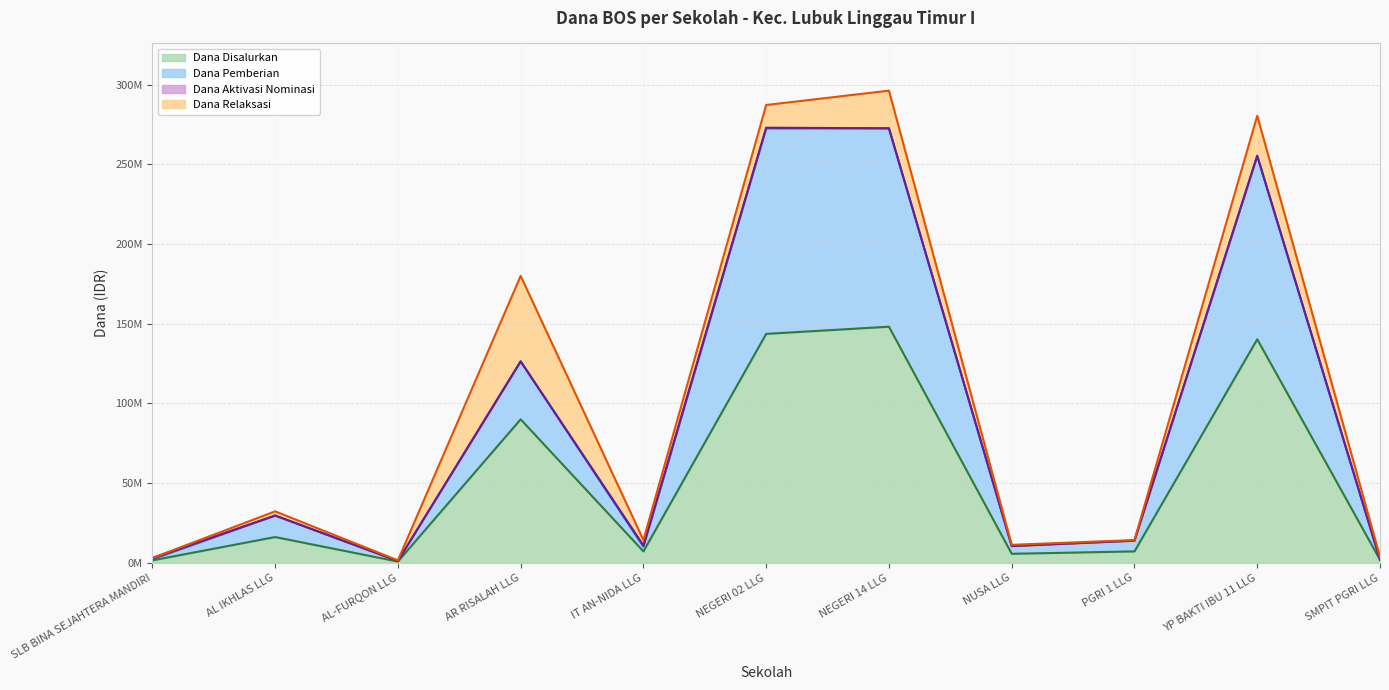

How many interior local valleys does the Dana Disalurkan series have?

3